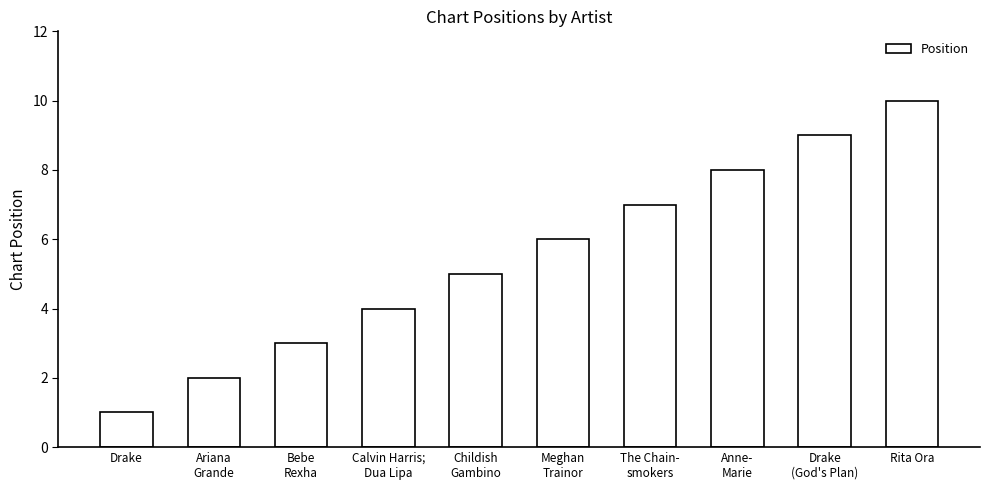

Reading left to right, transcribe all the data shown in this chart.

1	2	3	4	5	6	7	8	9	10